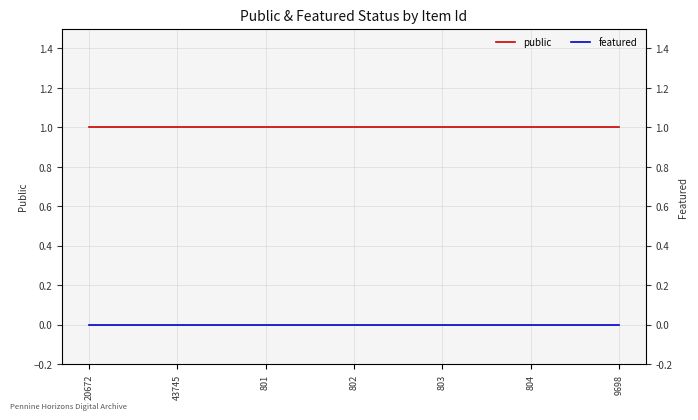

True or false: public has more than 2 interior local peaks.

False